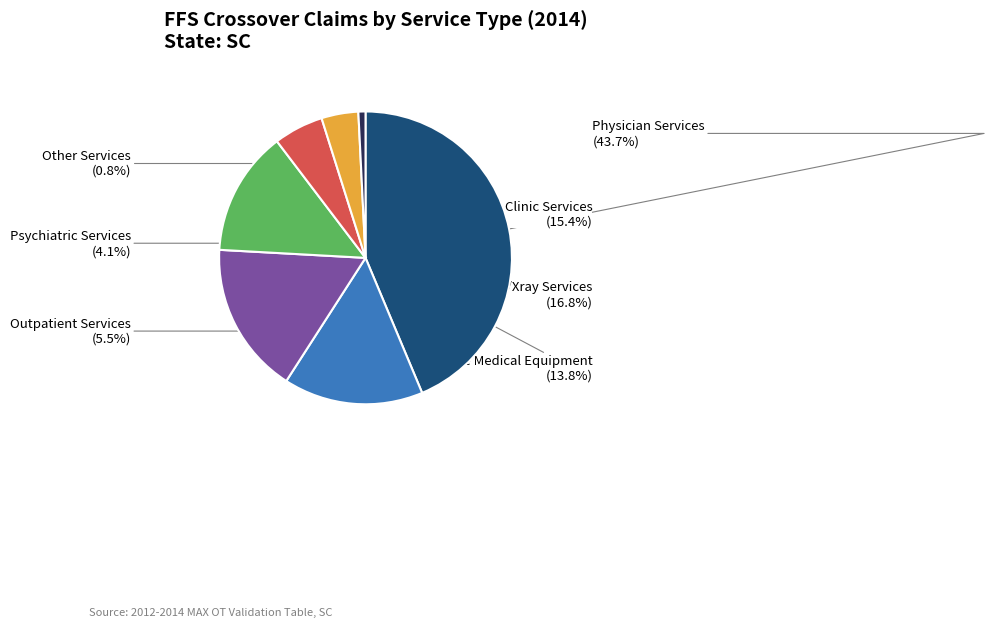

Between Psychiatric Services and Durable Medical Equipment, which is larger?

Durable Medical Equipment